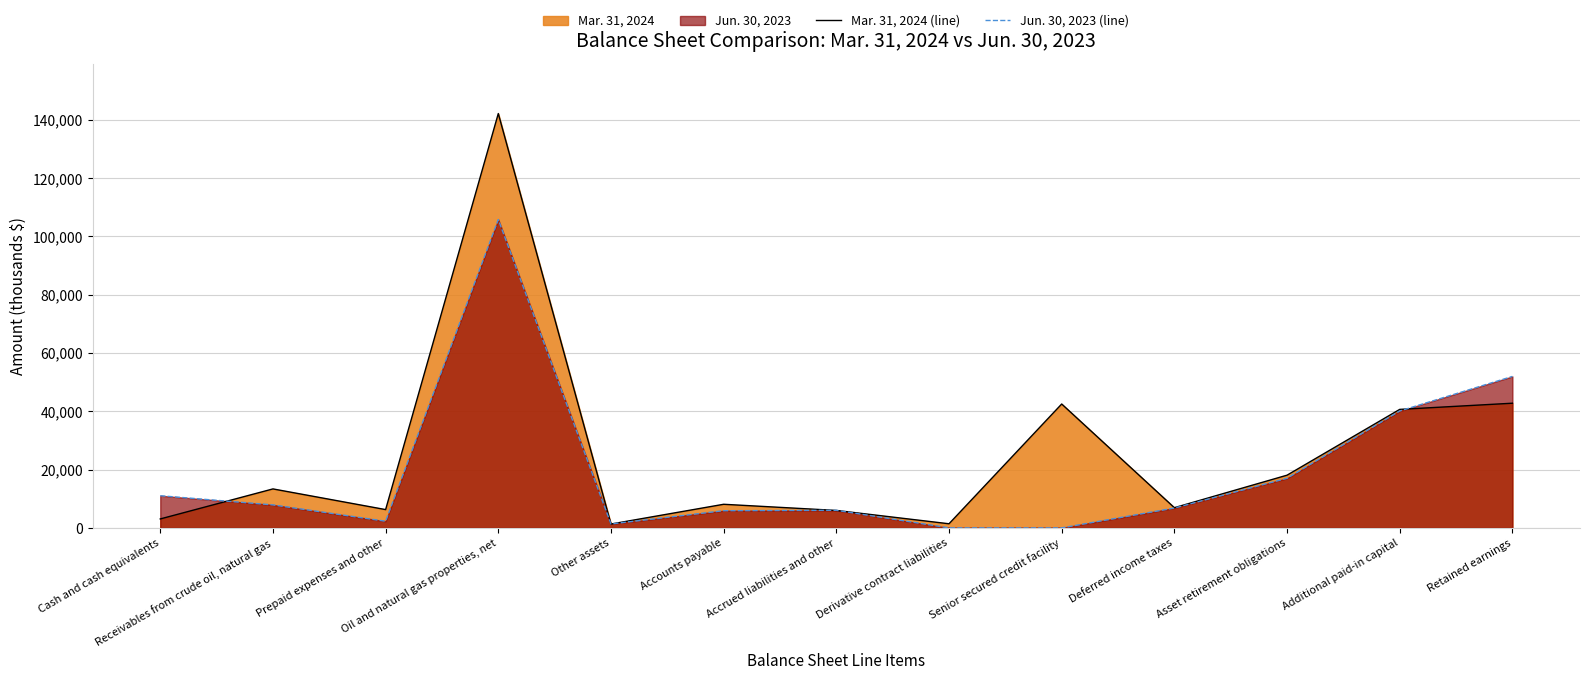

True or false: Mar. 31, 2024 (line) and Jun. 30, 2023 (line) cross at least once.

True